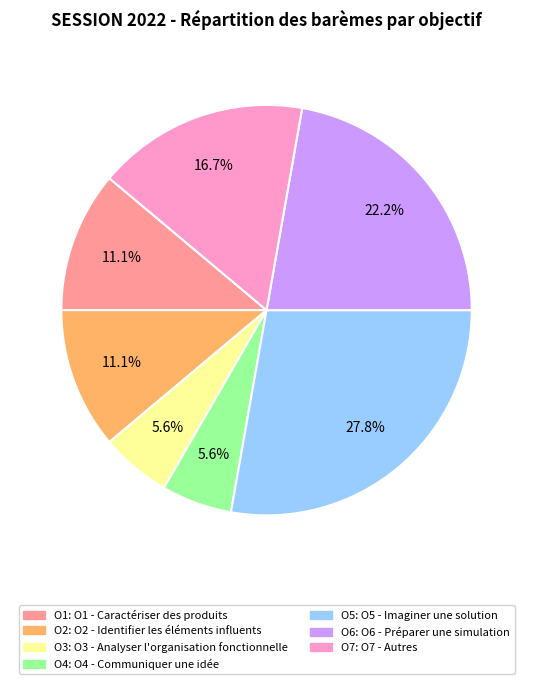

How many segments does this pie chart have?

7